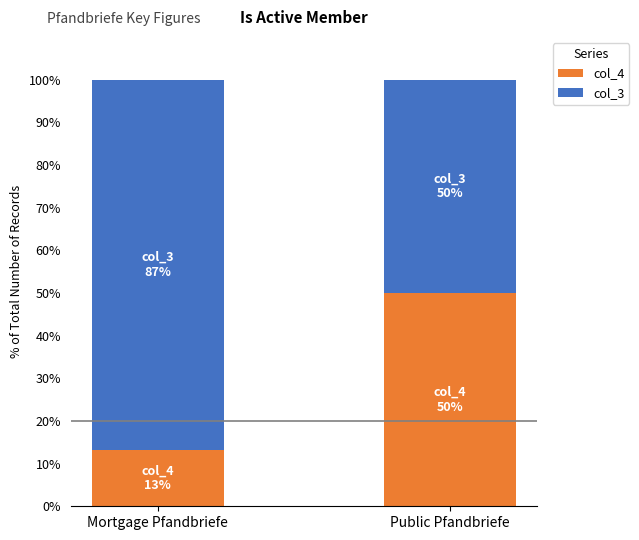

The value of col_4 at Mortgage Pfandbriefe is 8.6. True or false?

False